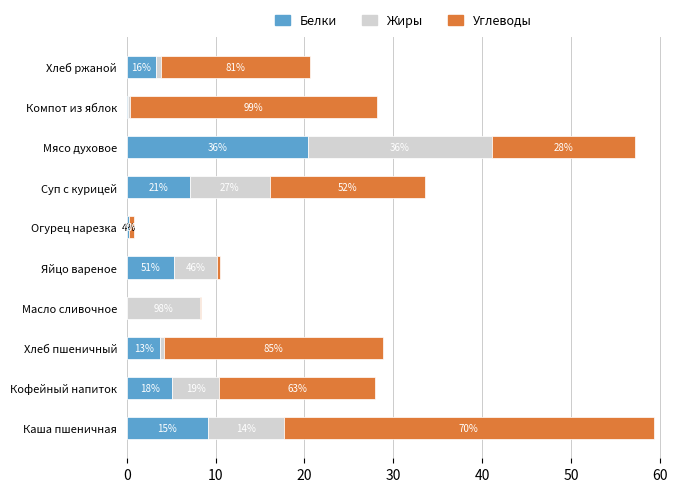

What are all the series names shown in the legend?

Белки, Жиры, Углеводы